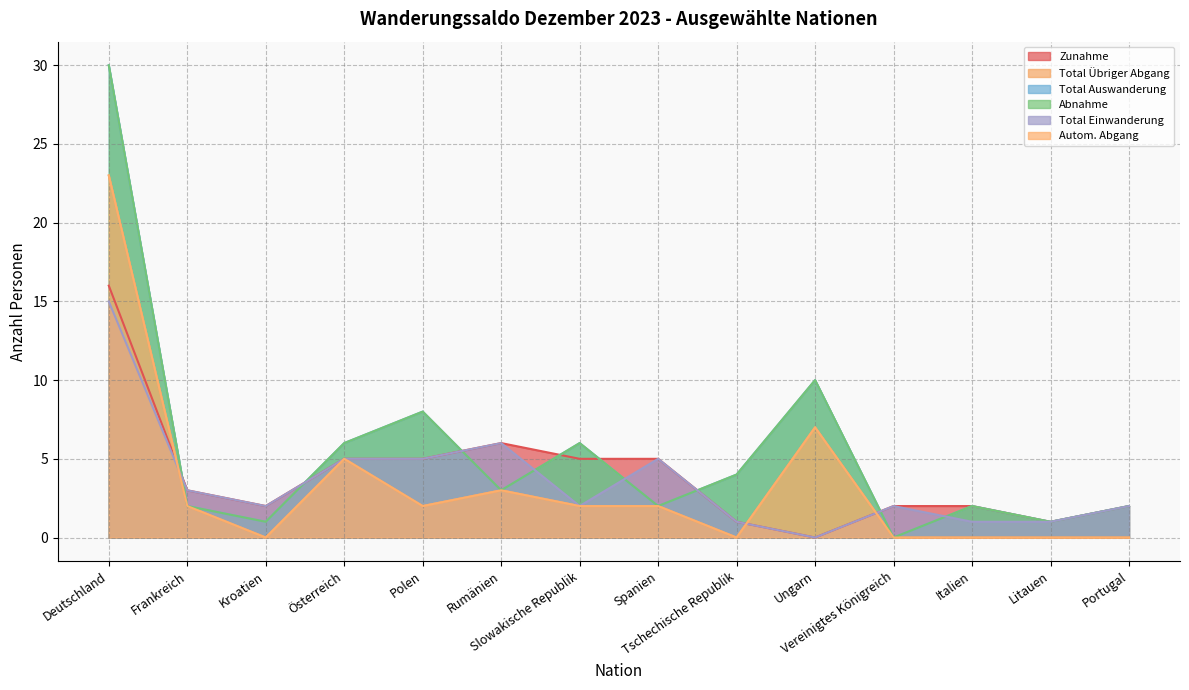

Where is the first local maximum for Total Übriger Abgang?

Österreich